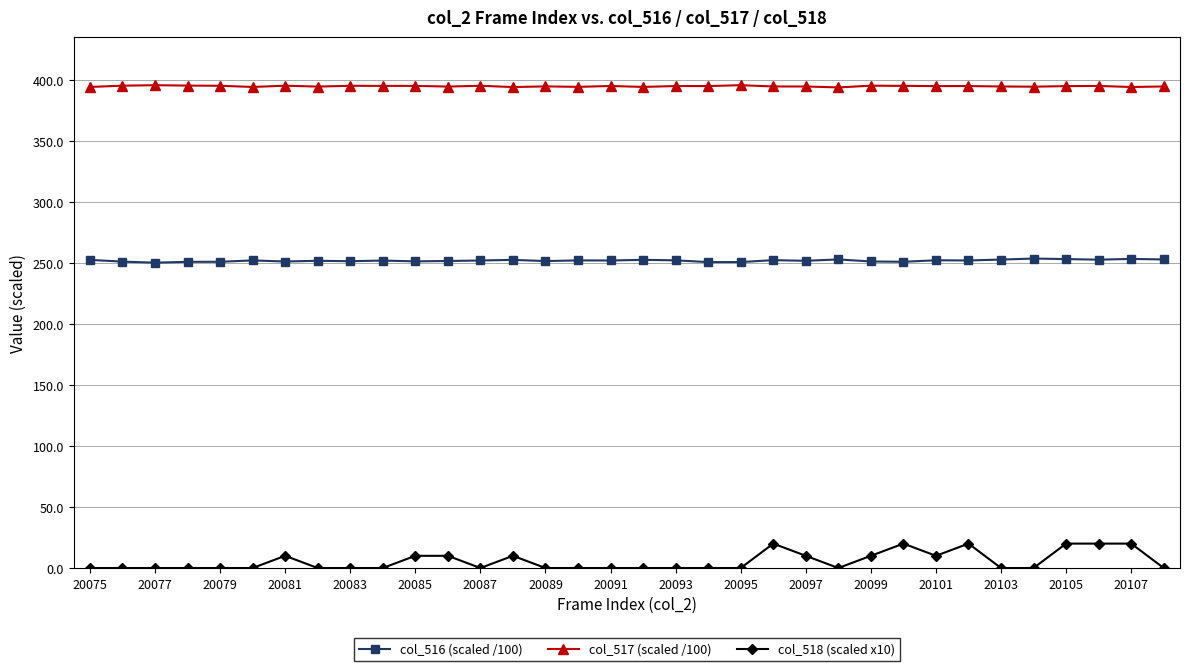

At how many categories does at least one series exceed 334?

34